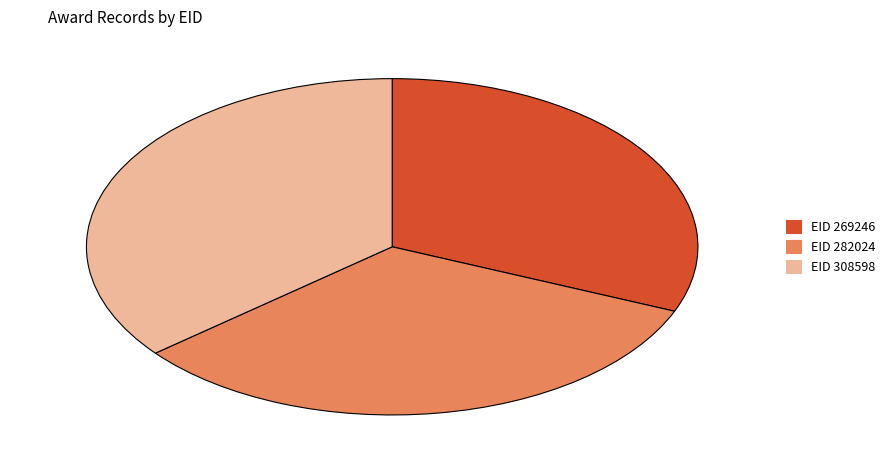

Is there any slice that represents more than half of the pie?

No